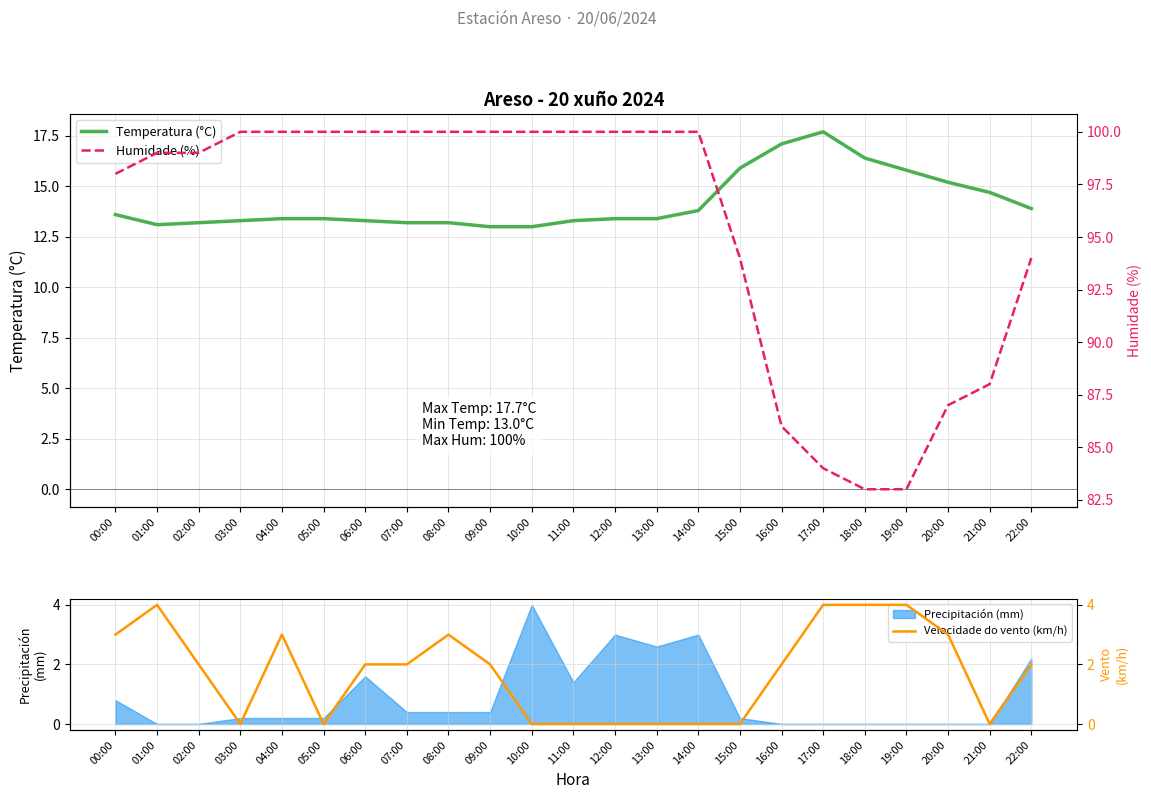

The value of Velocidade do vento (km/h) at 14:00 is 0.0. True or false?

True